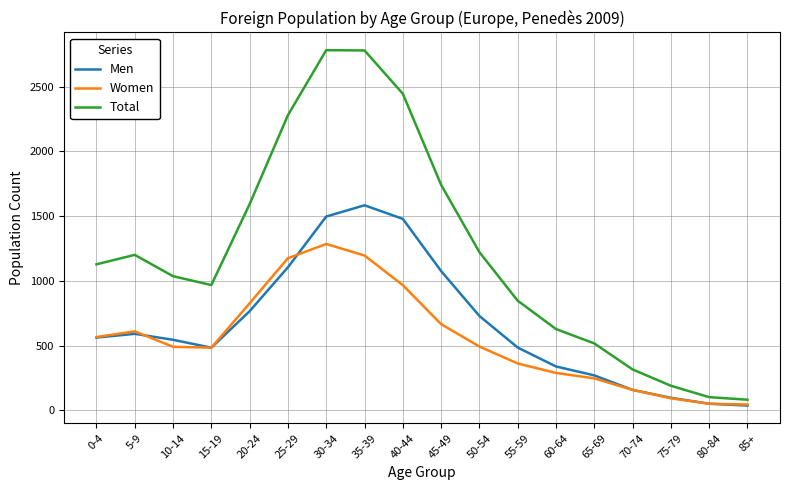

The value of Women at 40-44 is 967. True or false?

True